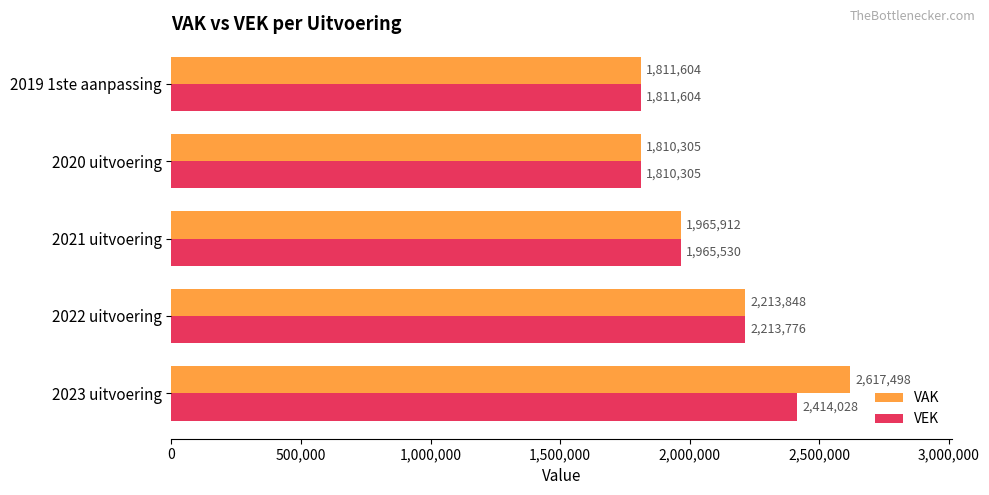

What is the difference between the maximum and minimum values in the VAK series?

807193